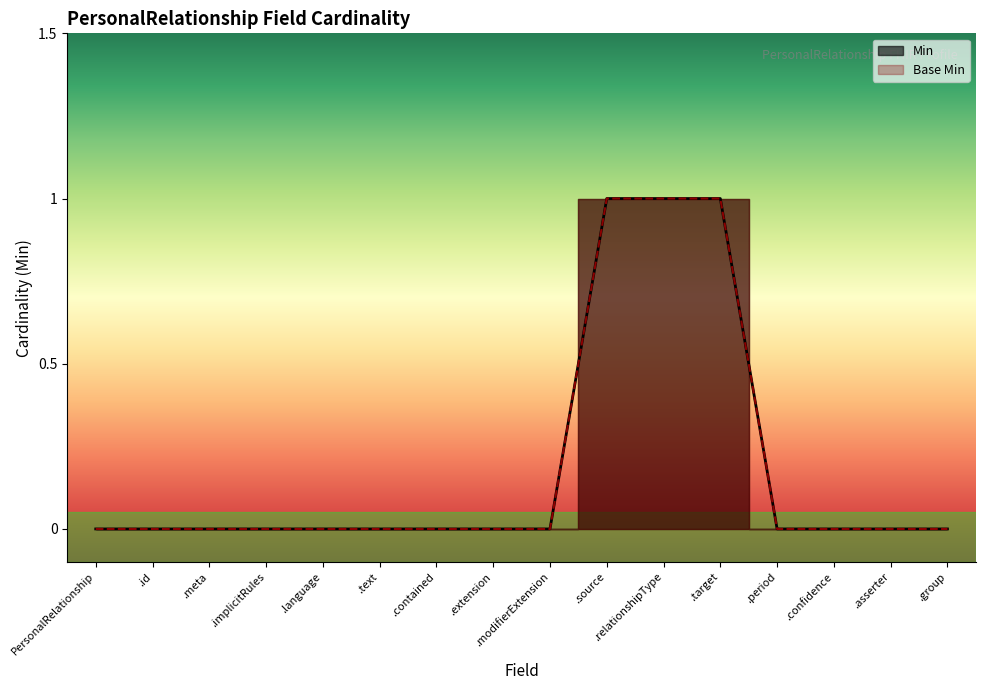

Count the number of data series in this chart.

2